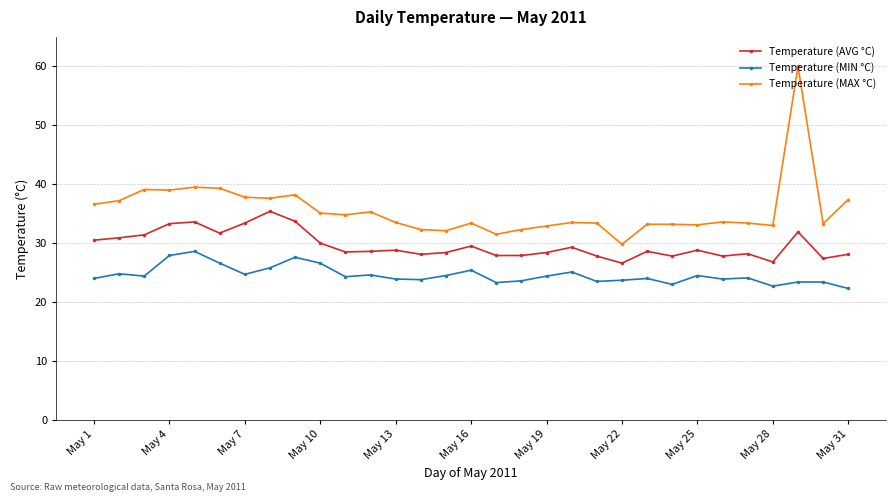

What is the sum of all Temperature (AVG °C) values?

919.1